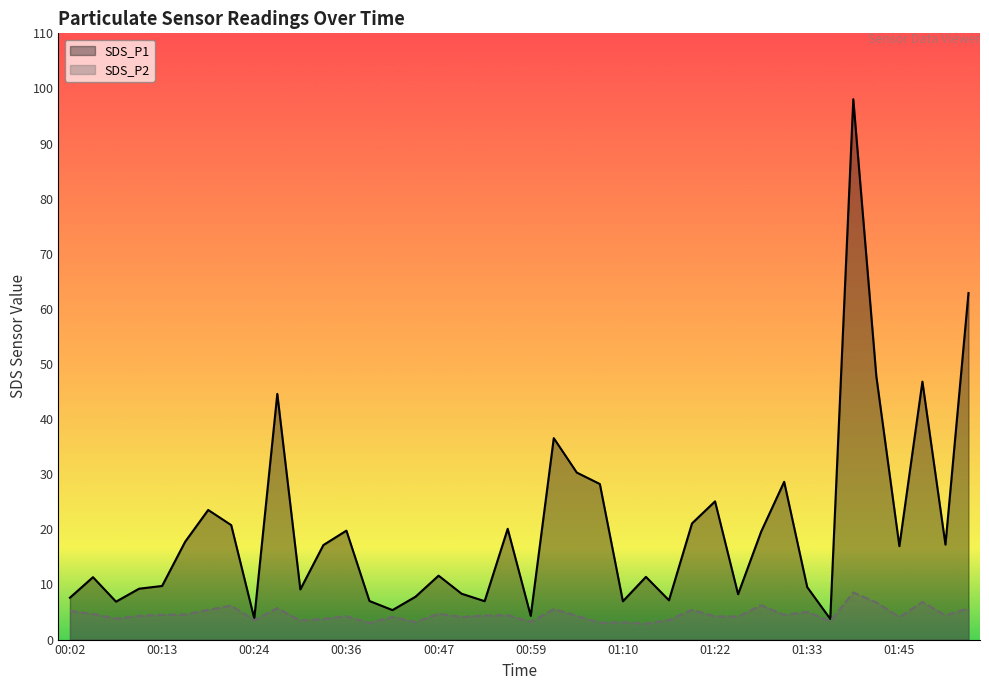

True or false: SDS_P1 and SDS_P2 intersect in this chart.

False